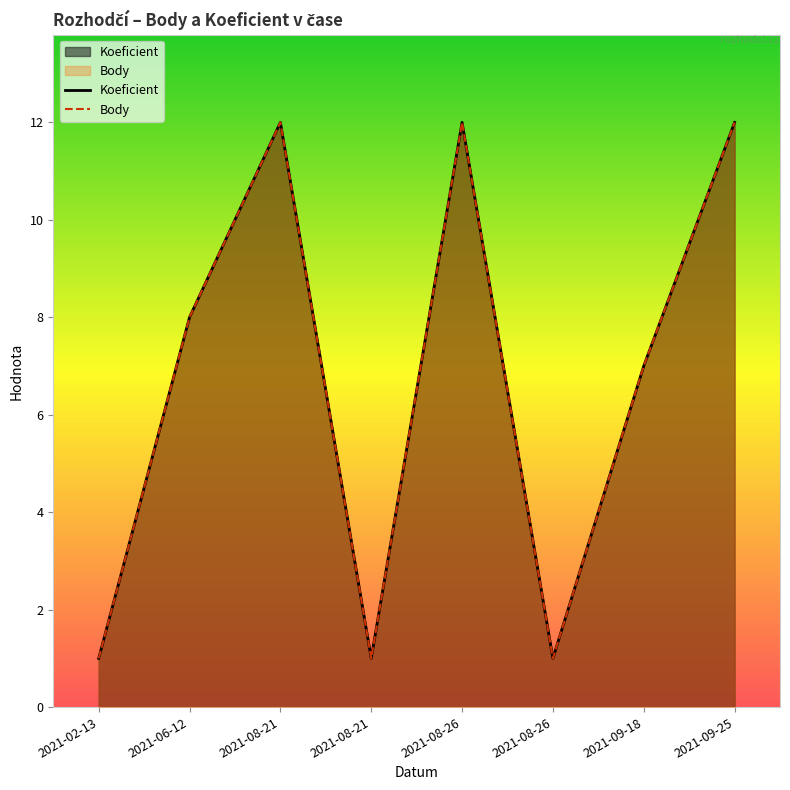

What is the average value of the Body series?

7